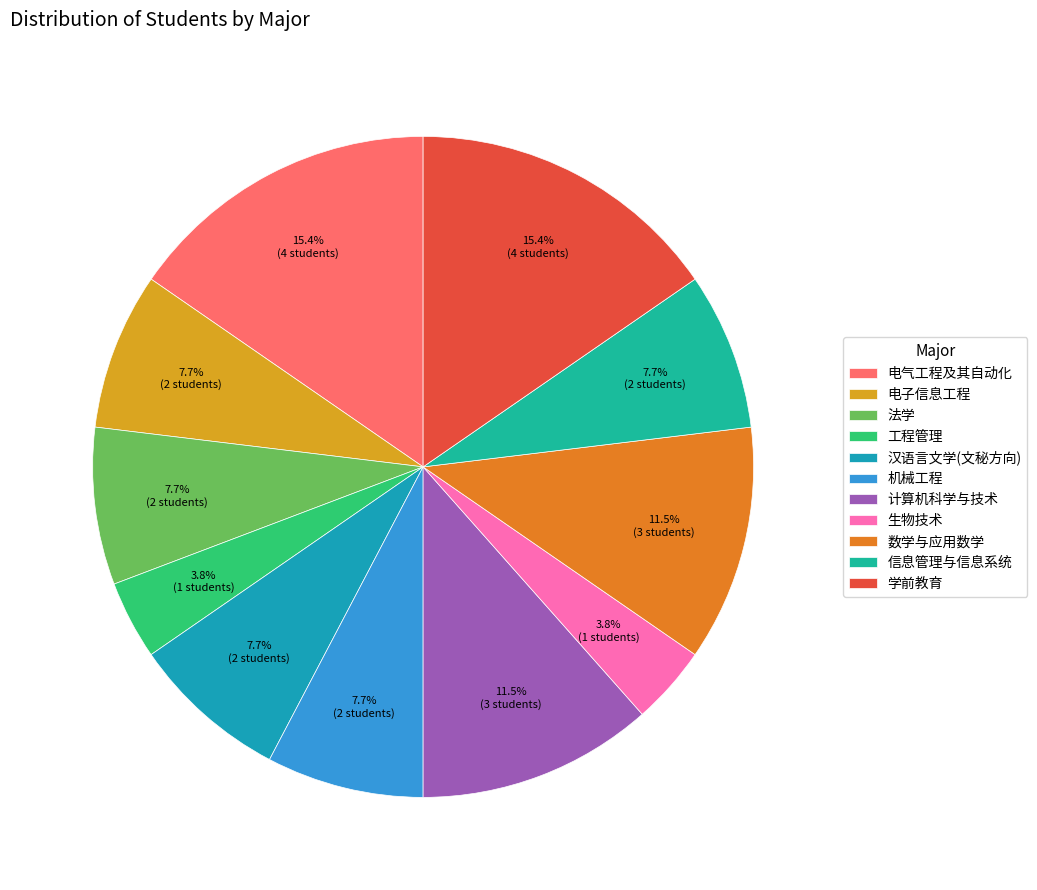

What percentage do 电子信息工程 and 汉语言文学(文秘方向) together represent?

15.4%